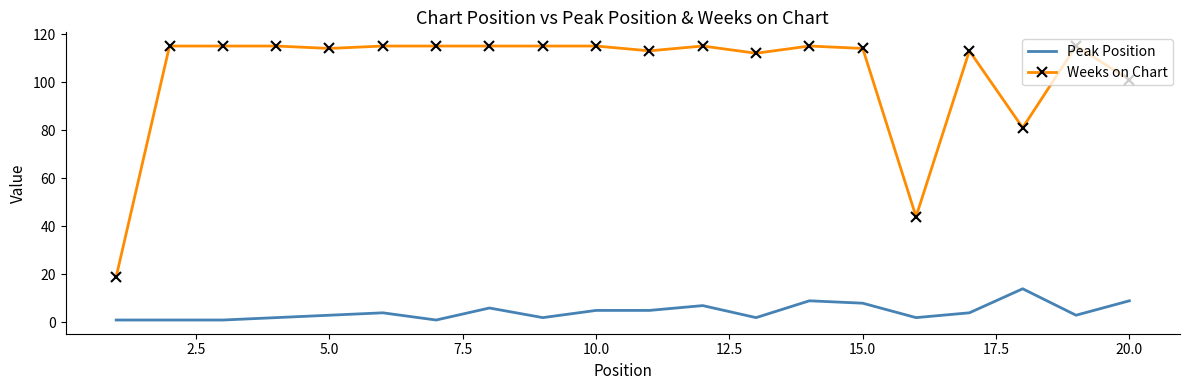

Which series has the largest range (max minus min)?

Weeks on Chart